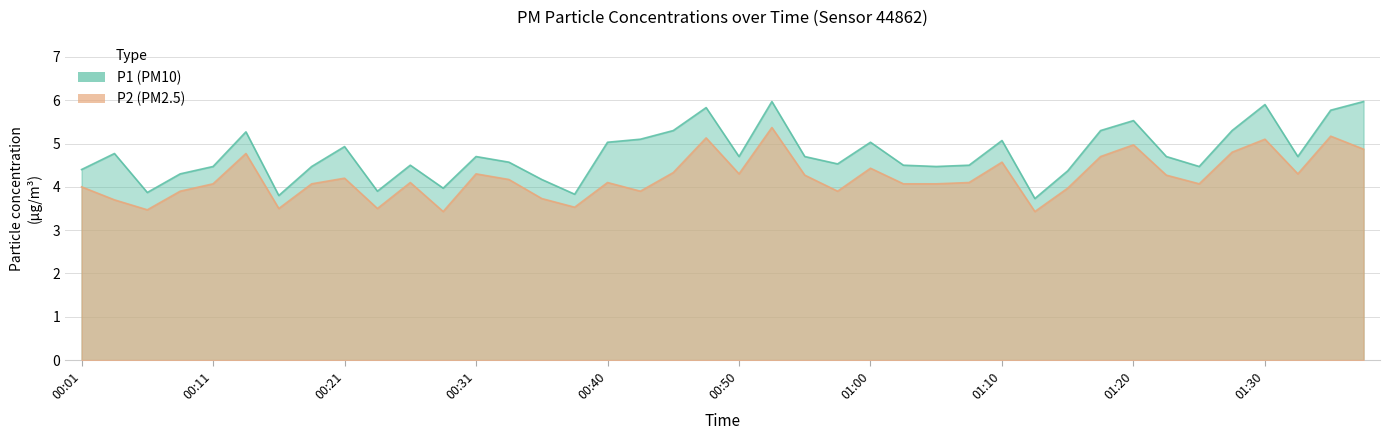

Rank the series by their maximum value, from lowest to highest.

P2, P1